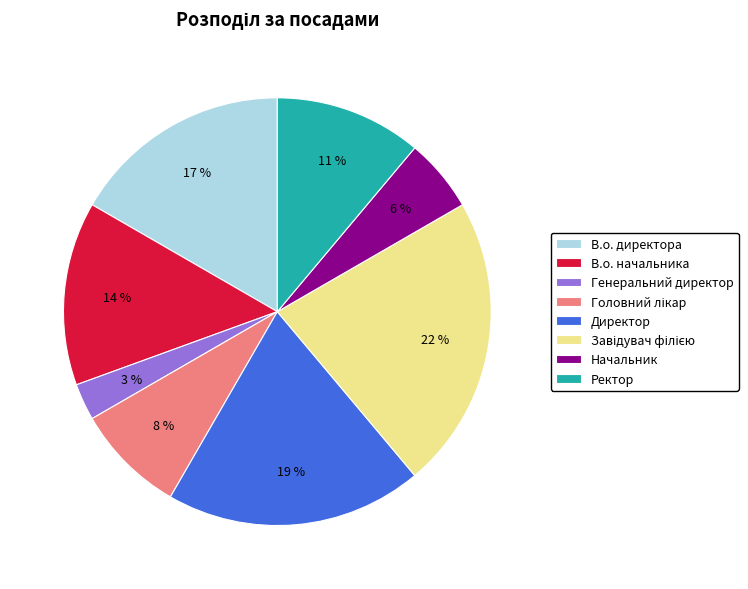

Does any single category account for the majority?

No